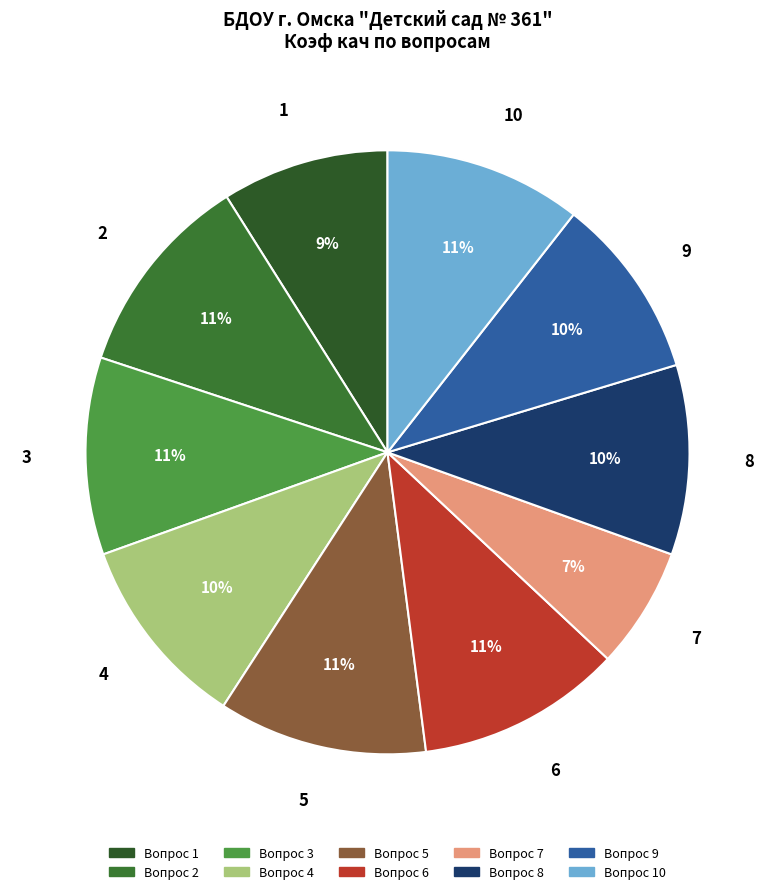

Which category has the smallest portion of the pie?

7